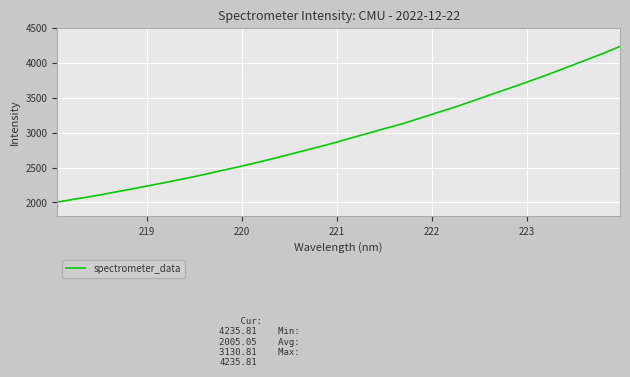

What is the maximum value shown in the chart?

4235.8